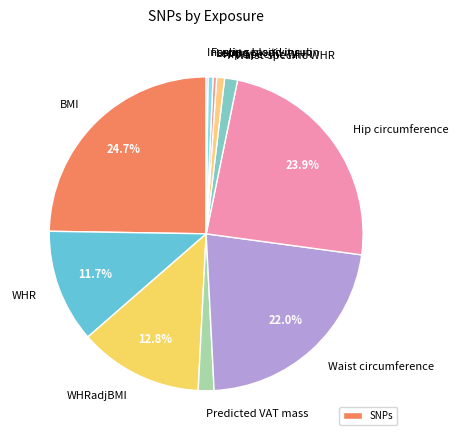

Does any single category account for the majority?

No